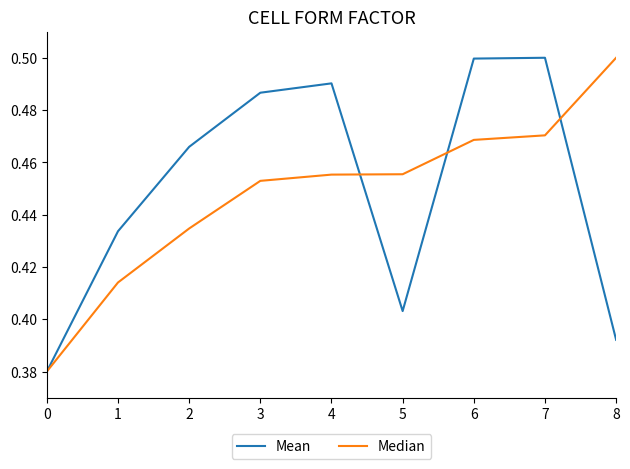

How many interior local peaks does the Mean series have?

2